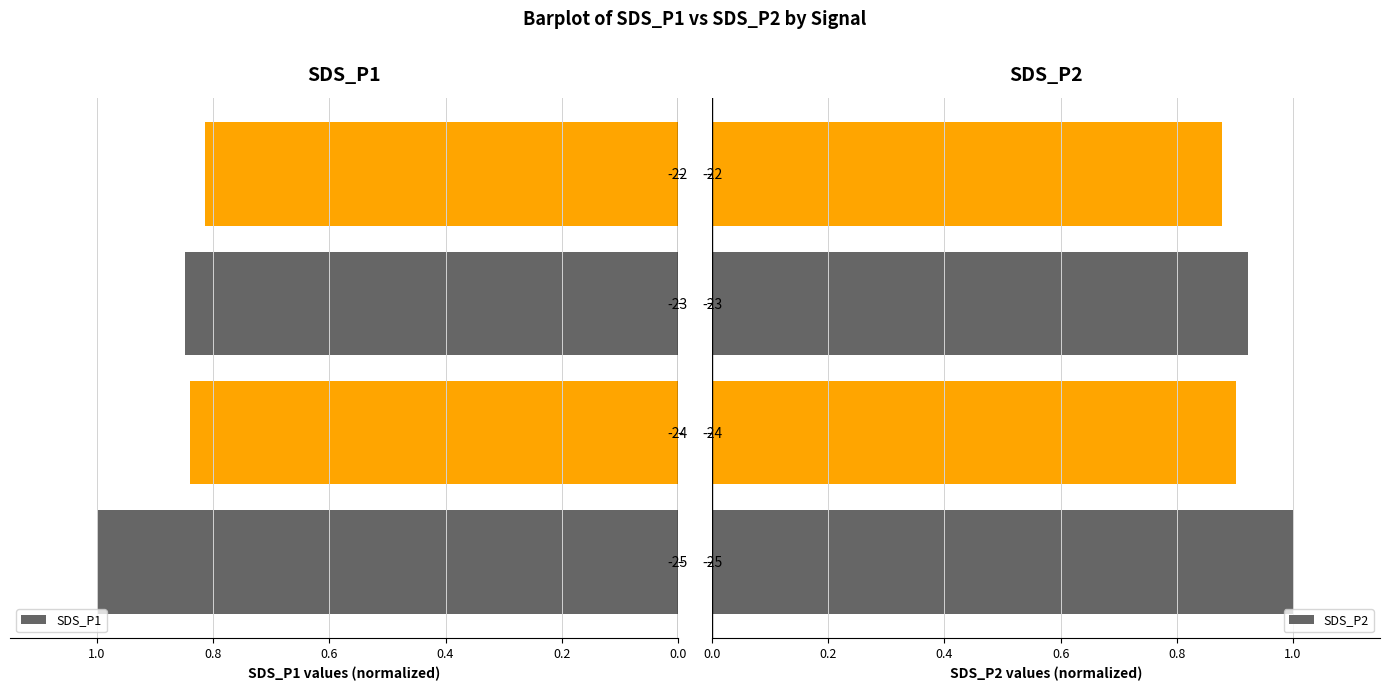

The value of SDS_P2 at -25 is 1.0. True or false?

True